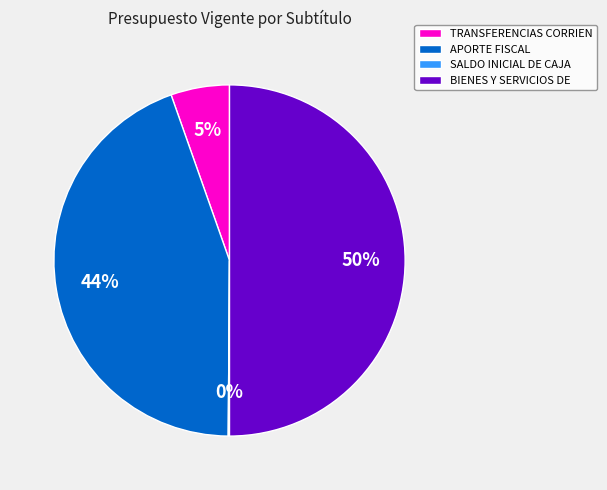

Is the sum of APORTE FISCAL and BIENES Y SERVICIOS DE greater than half?

Yes